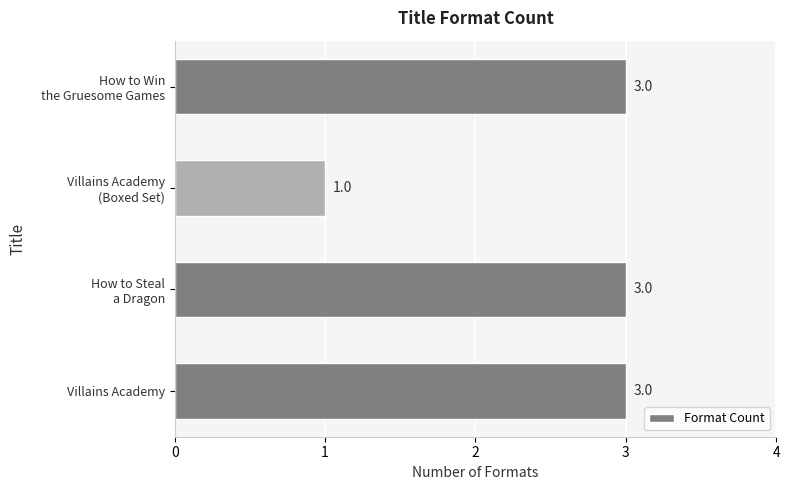

How many values are between 3 and 4?

3